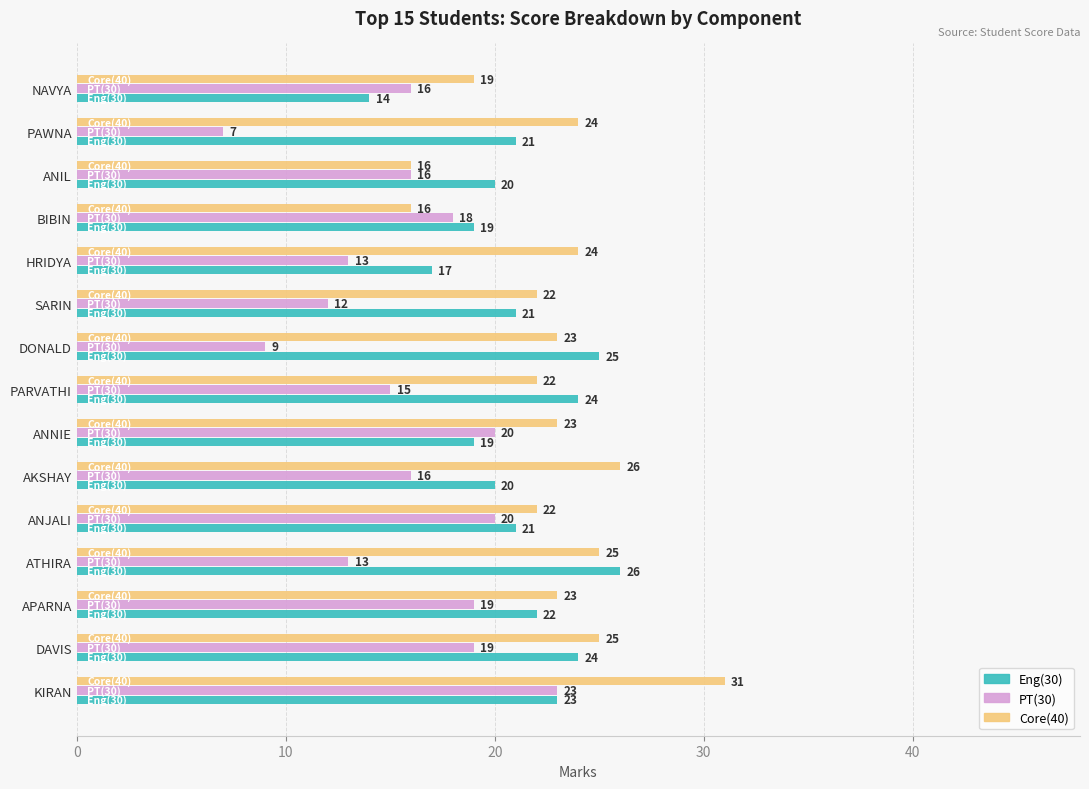

What is the lowest value of the Eng(30) series?

14